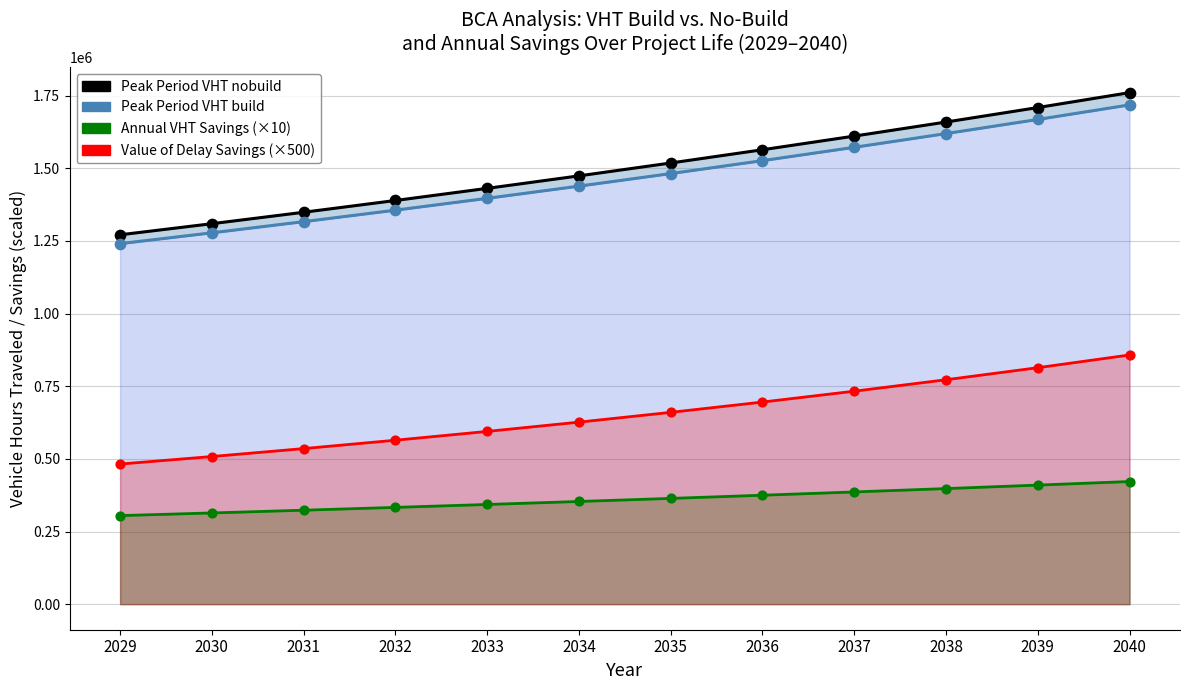

At how many categories does at least one series exceed 428959?

12